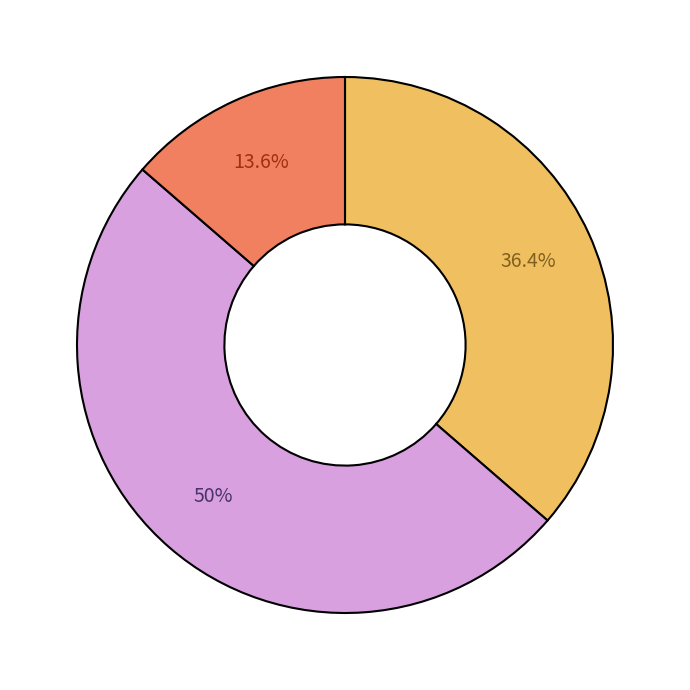

Is there a majority slice in this chart?

No